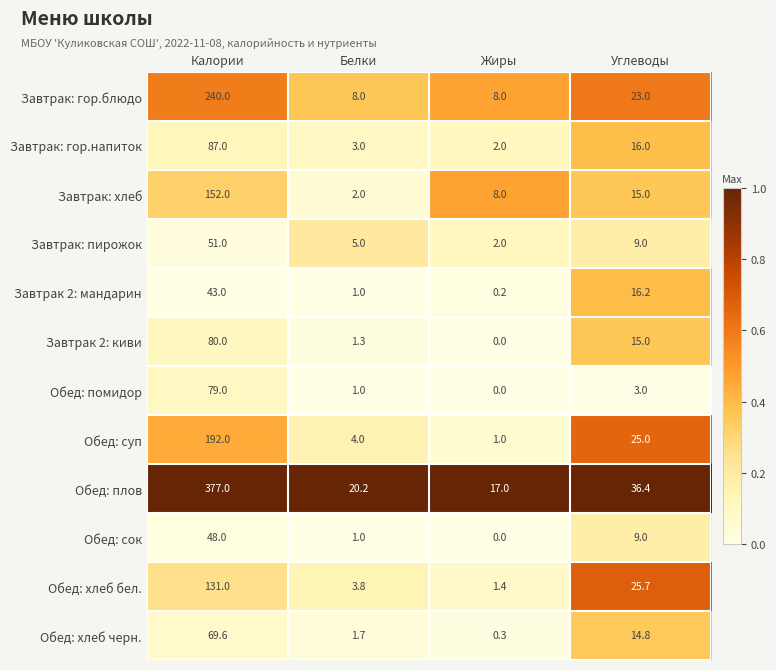

Which label corresponds to the smallest value in the chart?

Жиры